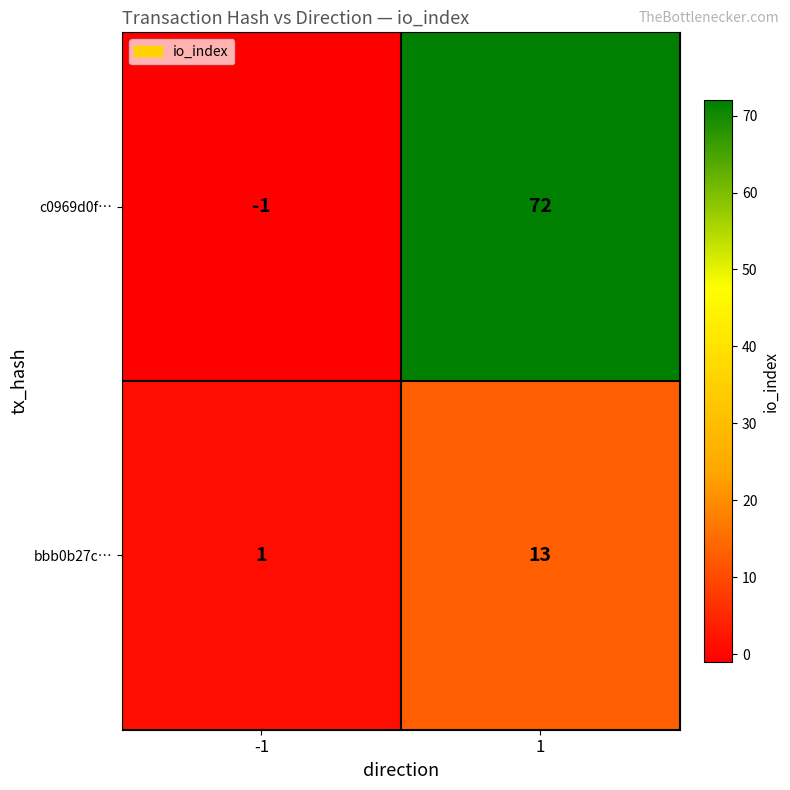

Which label corresponds to the smallest value in the chart?

-1